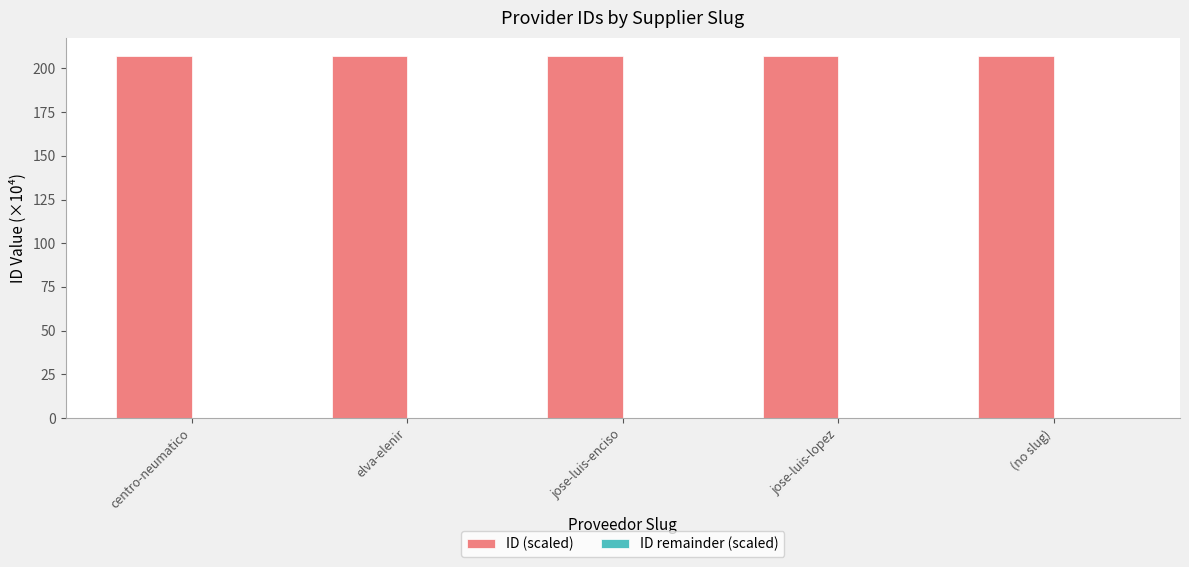

Which series has the largest total across all categories?

ID (scaled)